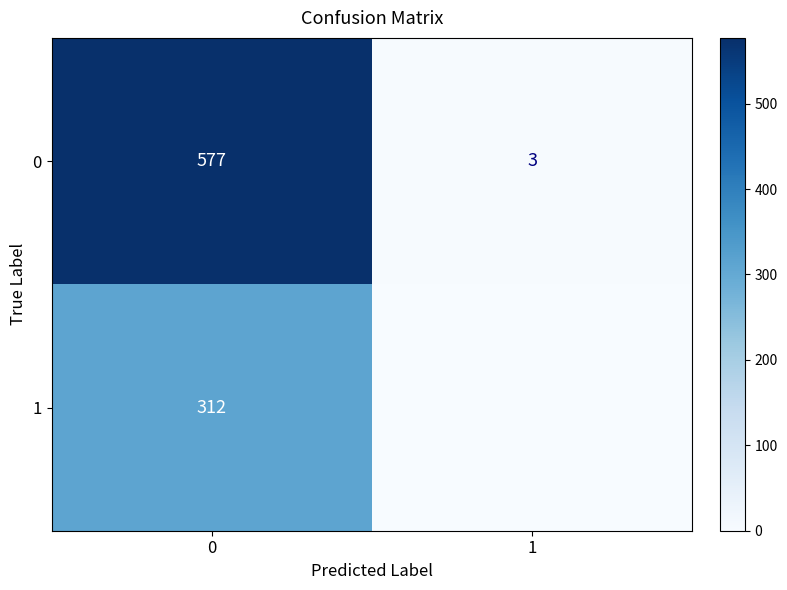

List the labels in order of 0 value, largest first.

0, 1